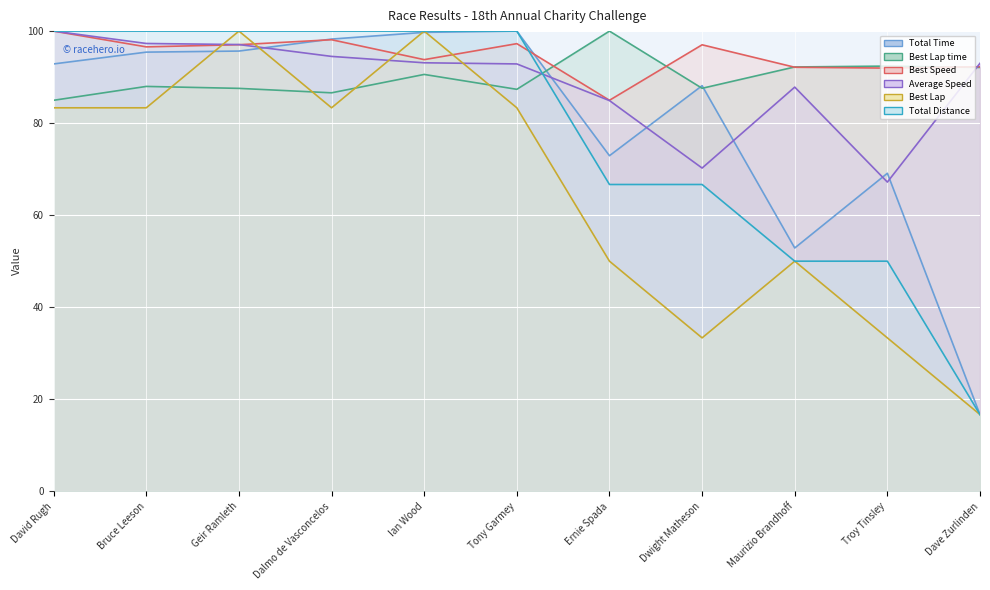

Which series has the largest total across all categories?

Best Speed